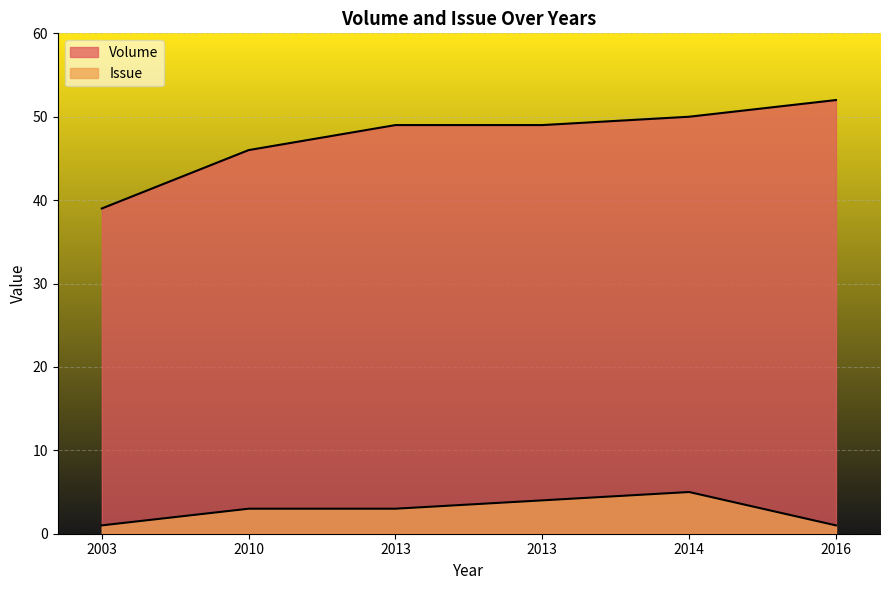

What is the sum of the Issue values at 2013 and 2016?

4